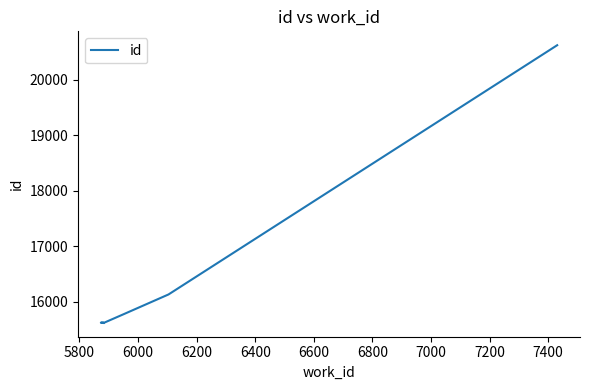

What is the value of the 3rd point from the left?

15627